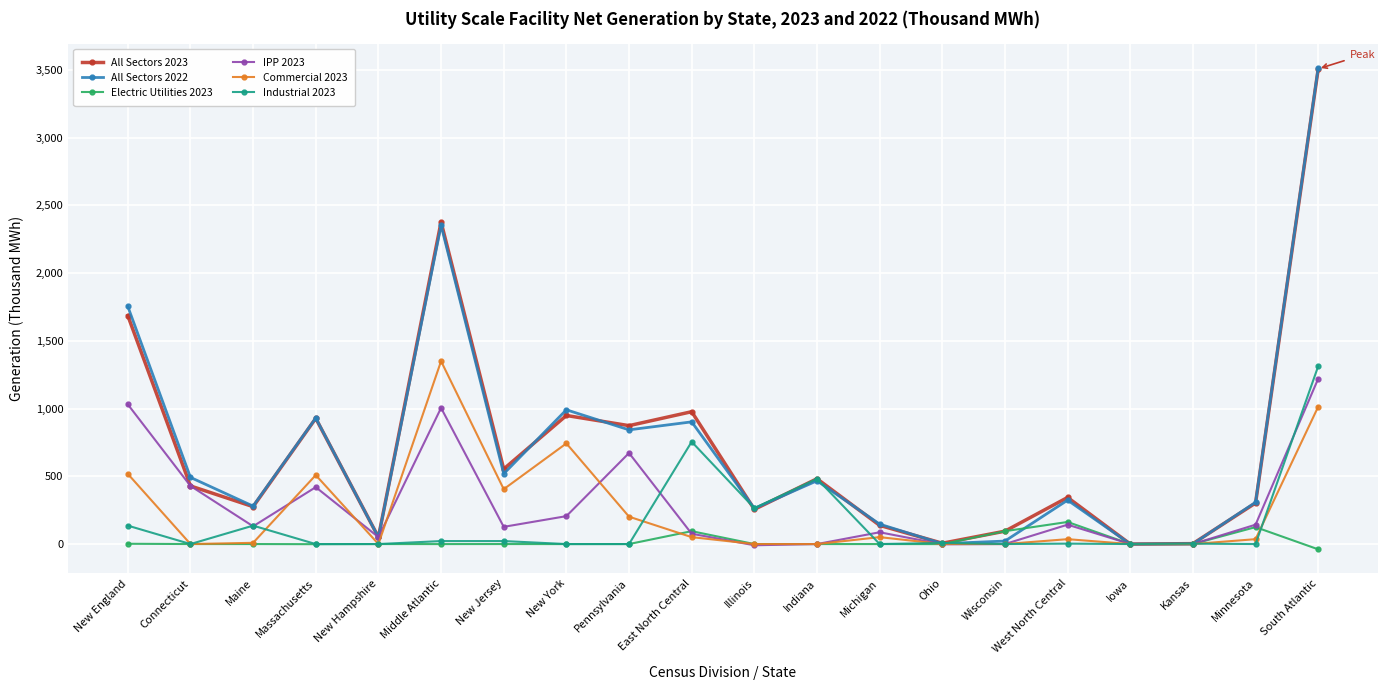

What is the label of the 13th point from the left?

Michigan